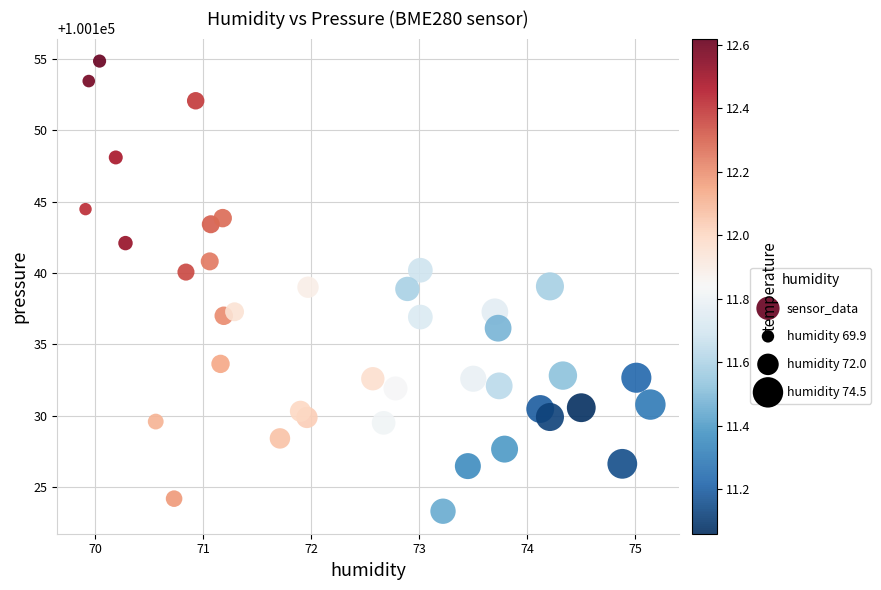

What is the range of X values (max minus min)?

5.2